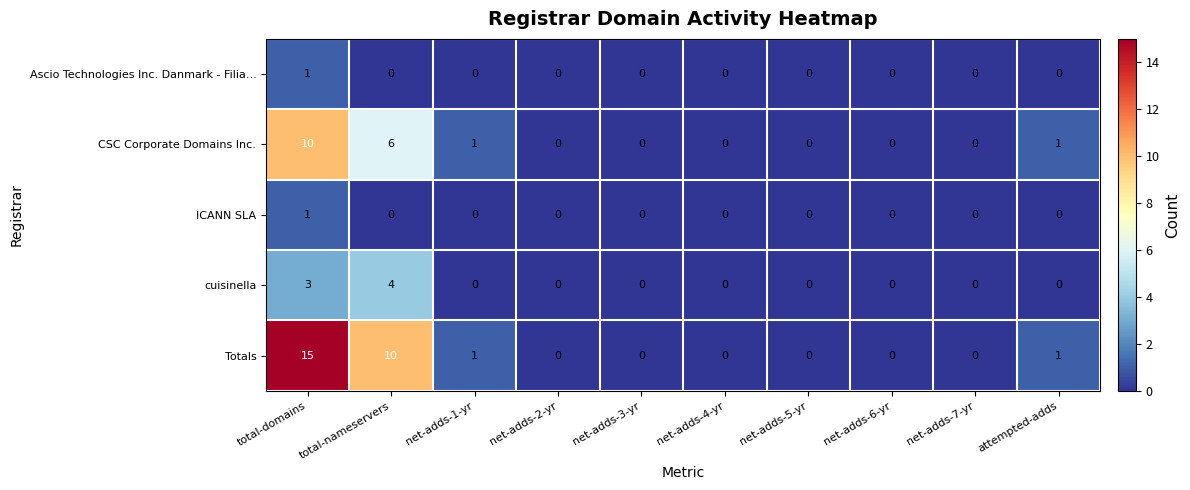

At how many categories does at least one series exceed 12?

1